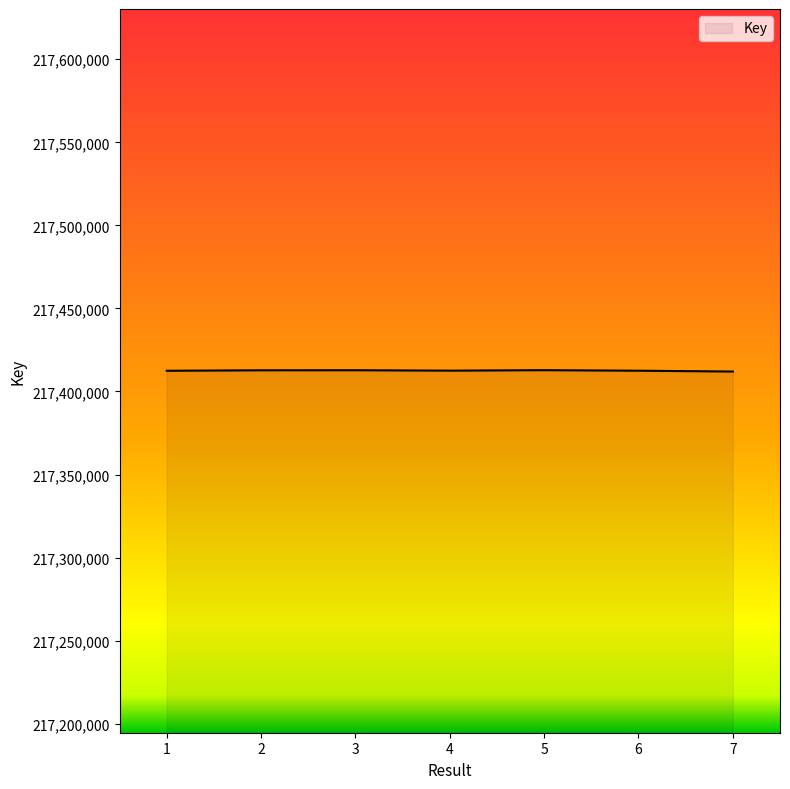

What is the difference between the values at 4 and 5?

287